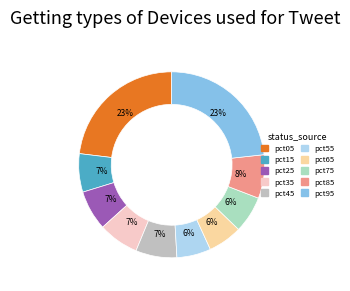

Is it true that pct25 is 1% of the pie?

False